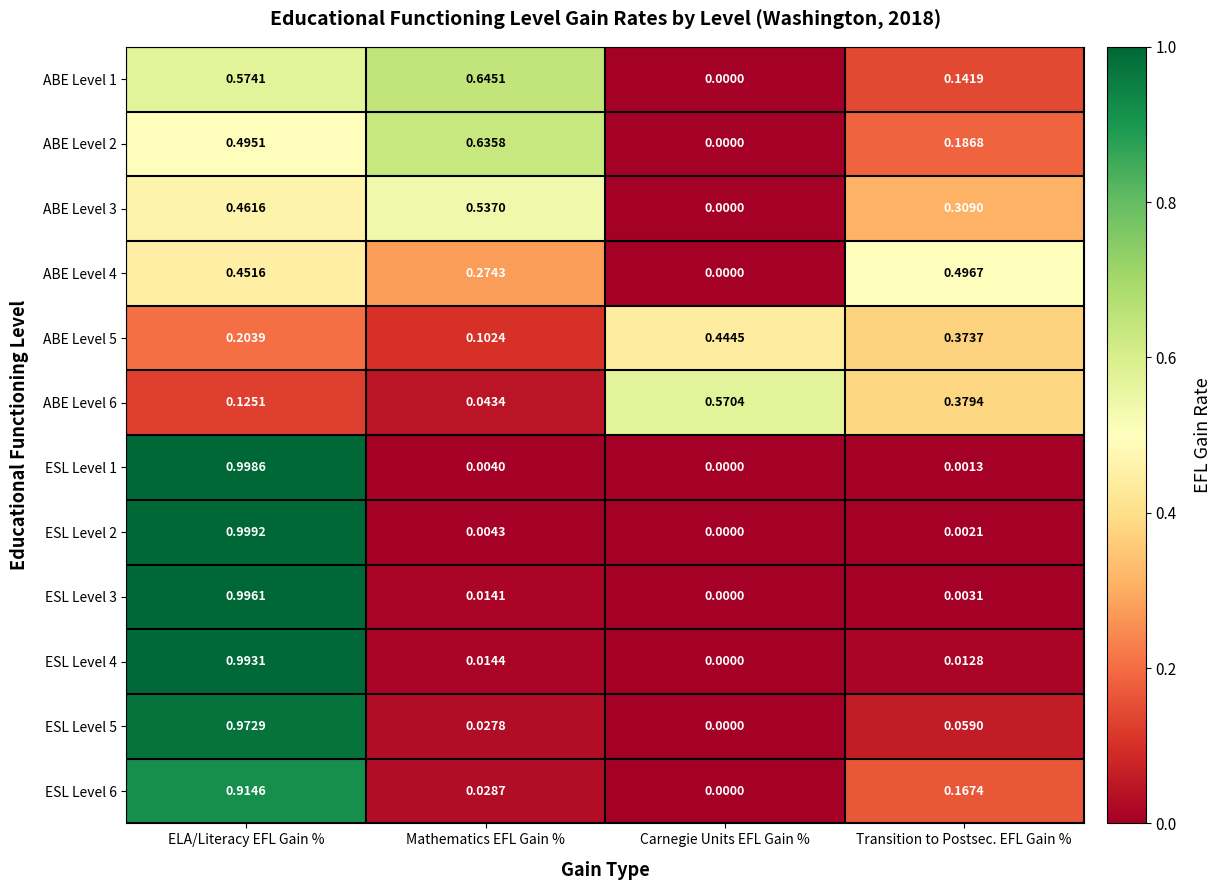

At how many categories does at least one series exceed 0?

4